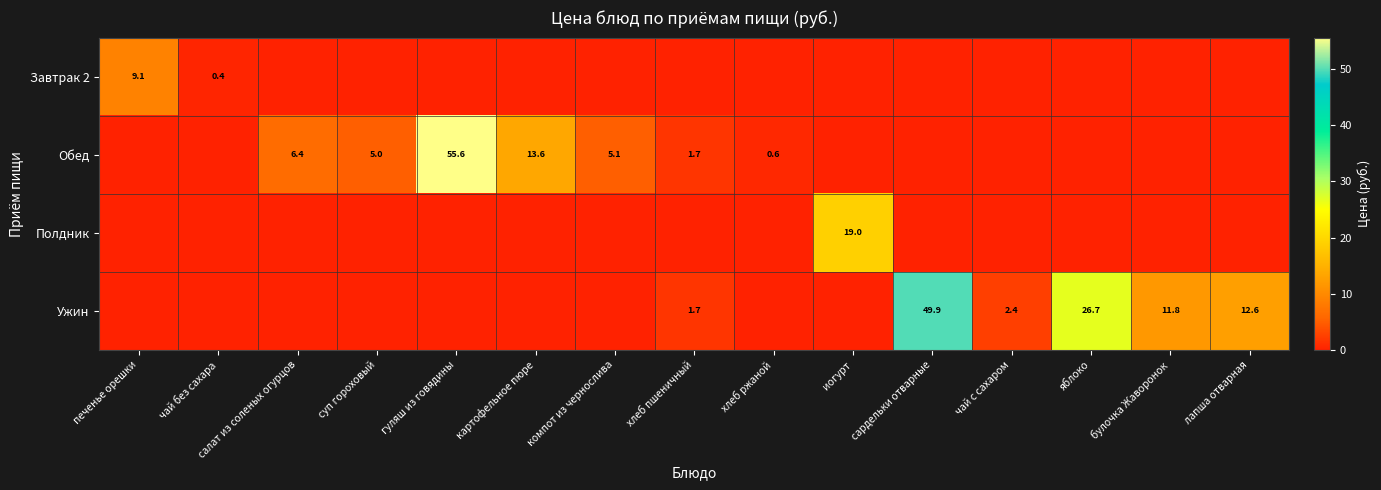

At how many categories does at least one series exceed 52?

1